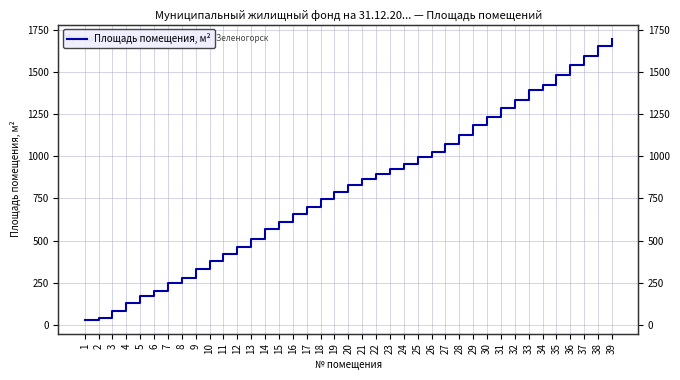

What is the ratio of the value at 8 to the value at 37?

0.2